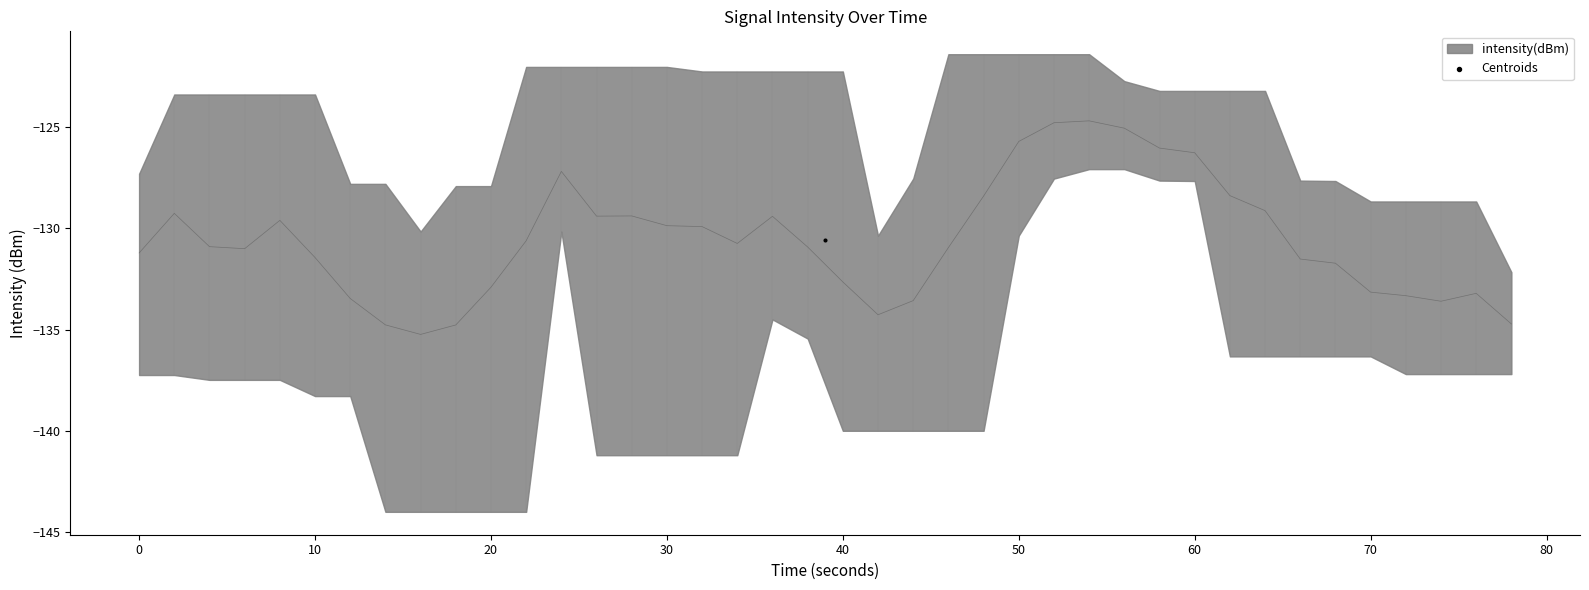

What is the change in value from 16 to 37?

-6.9